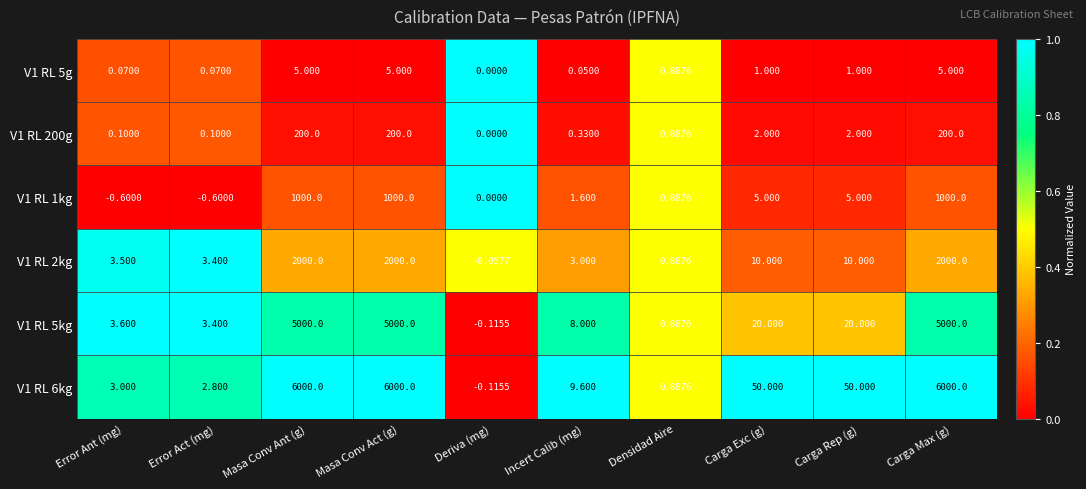

Where does the V1 RL 5kg series first go above 20?

Masa Conv Ant (g)